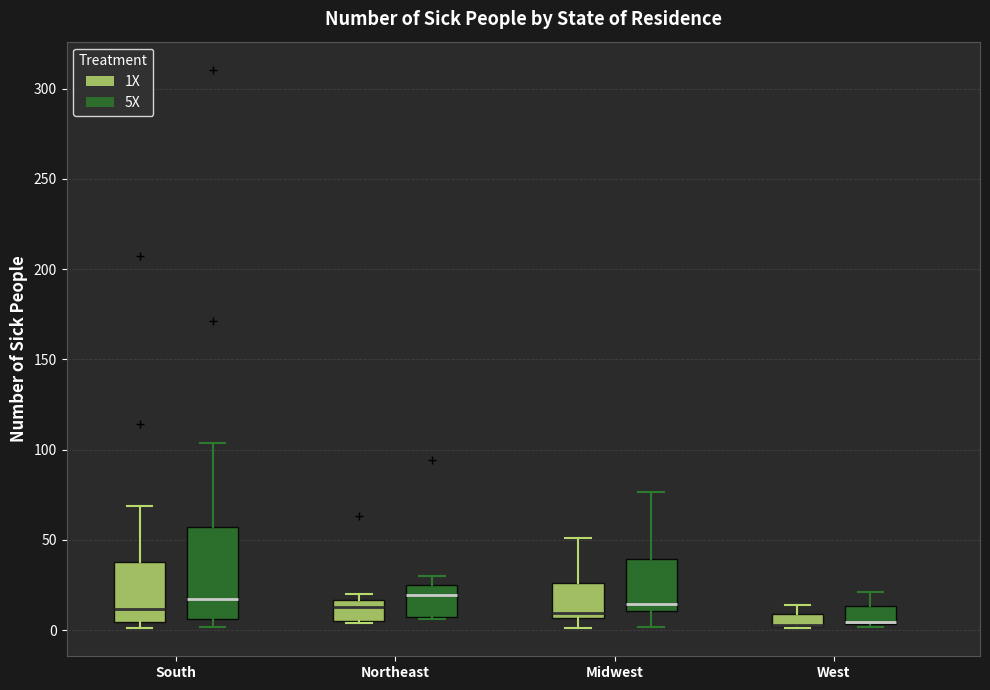

Comparing the boxes themselves (not the whiskers), which one is the tallest?

South (5X)